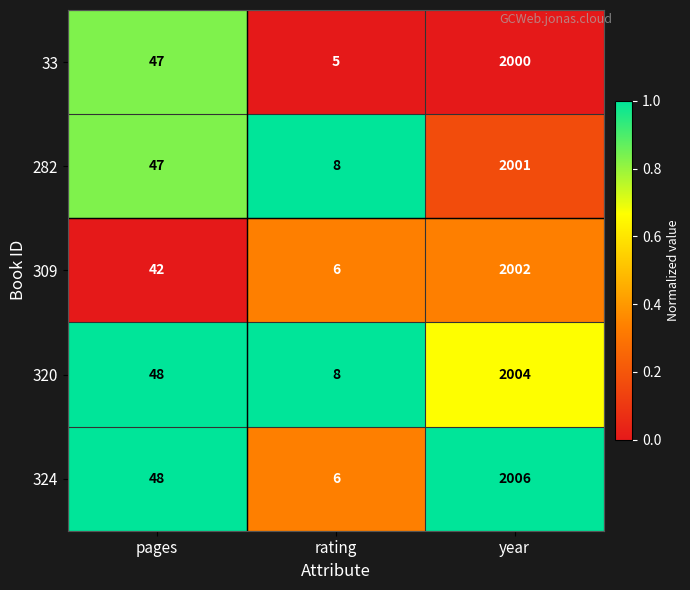

Count the number of categories in the chart.

3